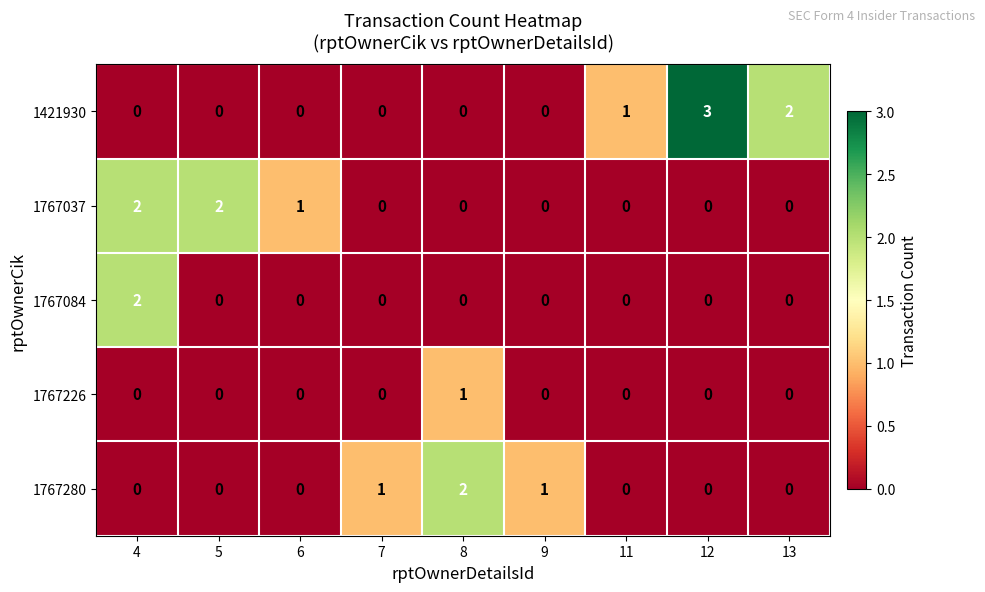

Rank the series by their average value, from highest to lowest.

1421930, 1767037, 1767280, 1767084, 1767226